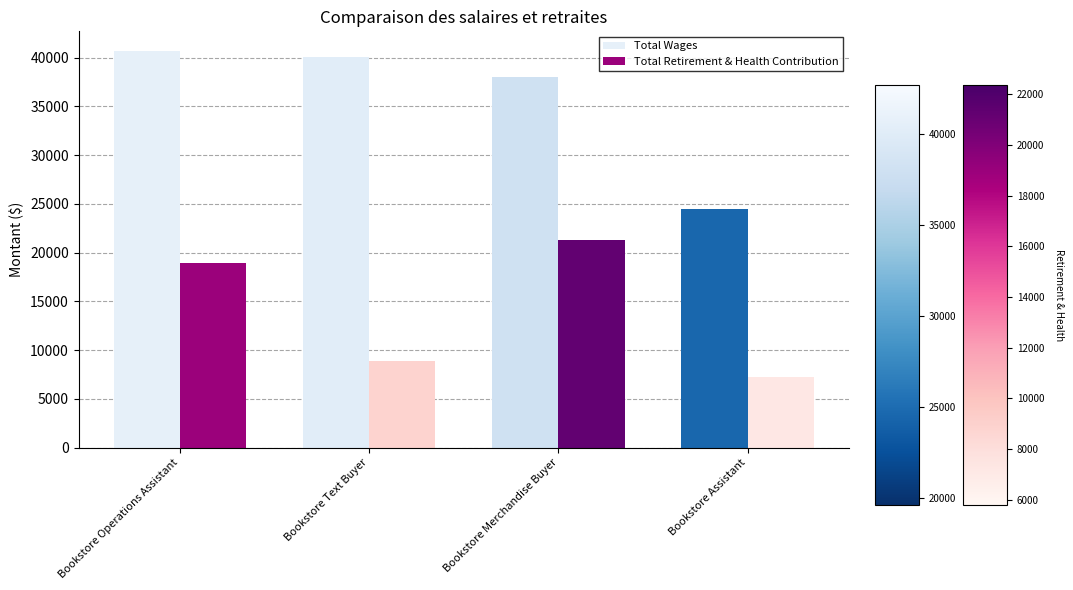

Are the bars horizontal?

No